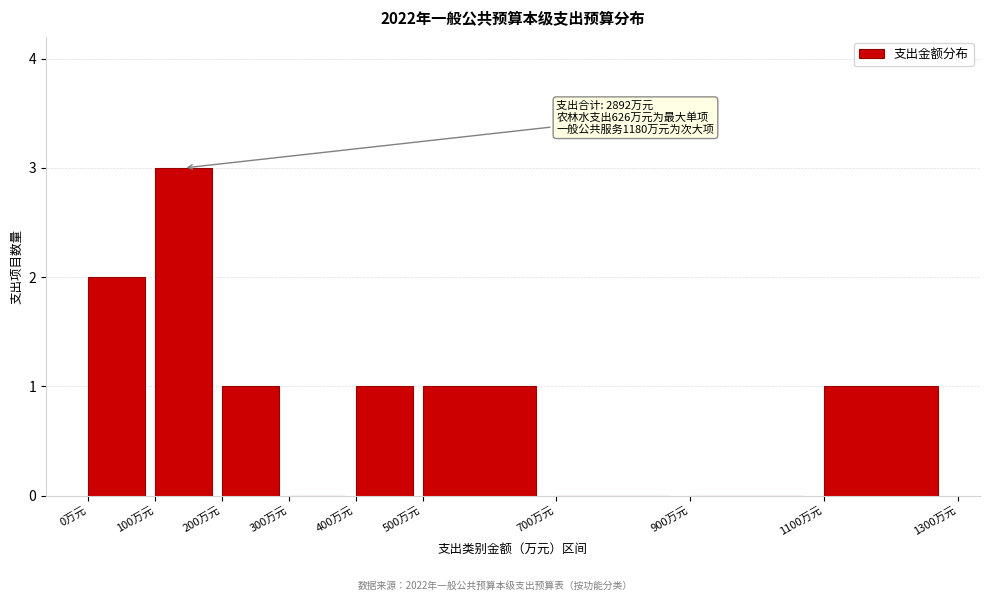

Over which range of the x-axis is the bar tallest?

100 to 200